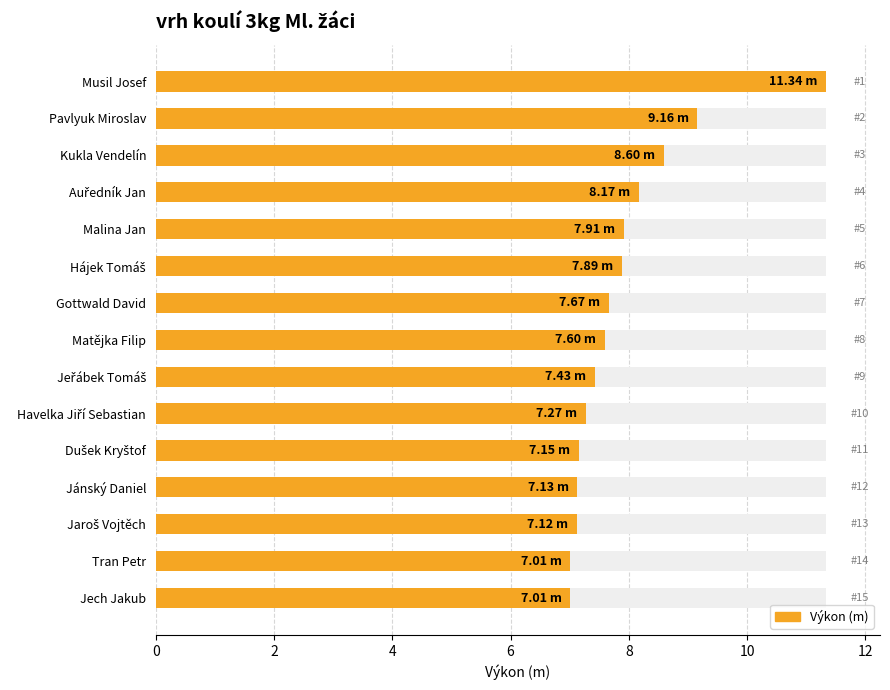

What is the value of the 3rd bar from the left?

8.6